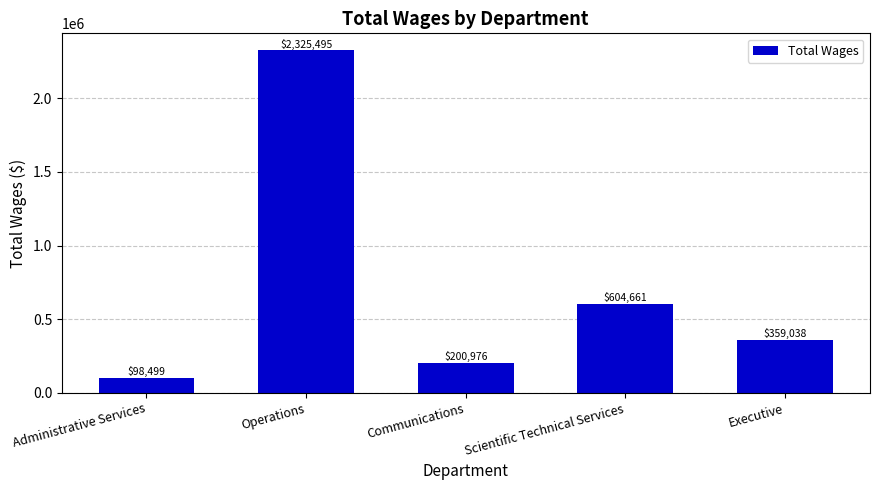

What is the change in value from Operations to Communications?

-2124519